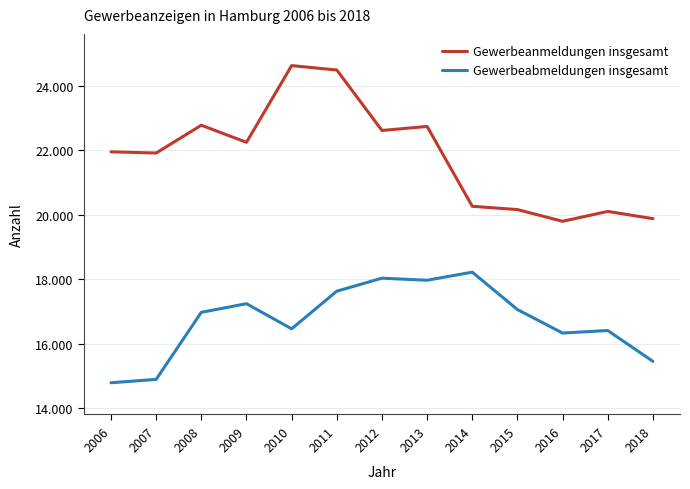

What is the sum of the Gewerbeabmeldungen insgesamt values at 2014 and 2015?

35277